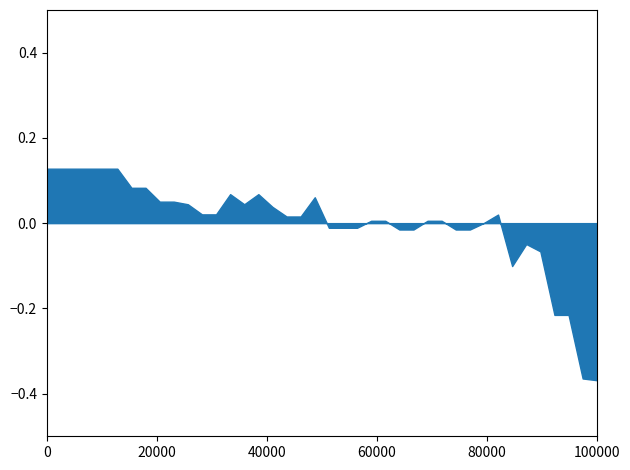

What is the difference between the maximum and minimum values?

0.5